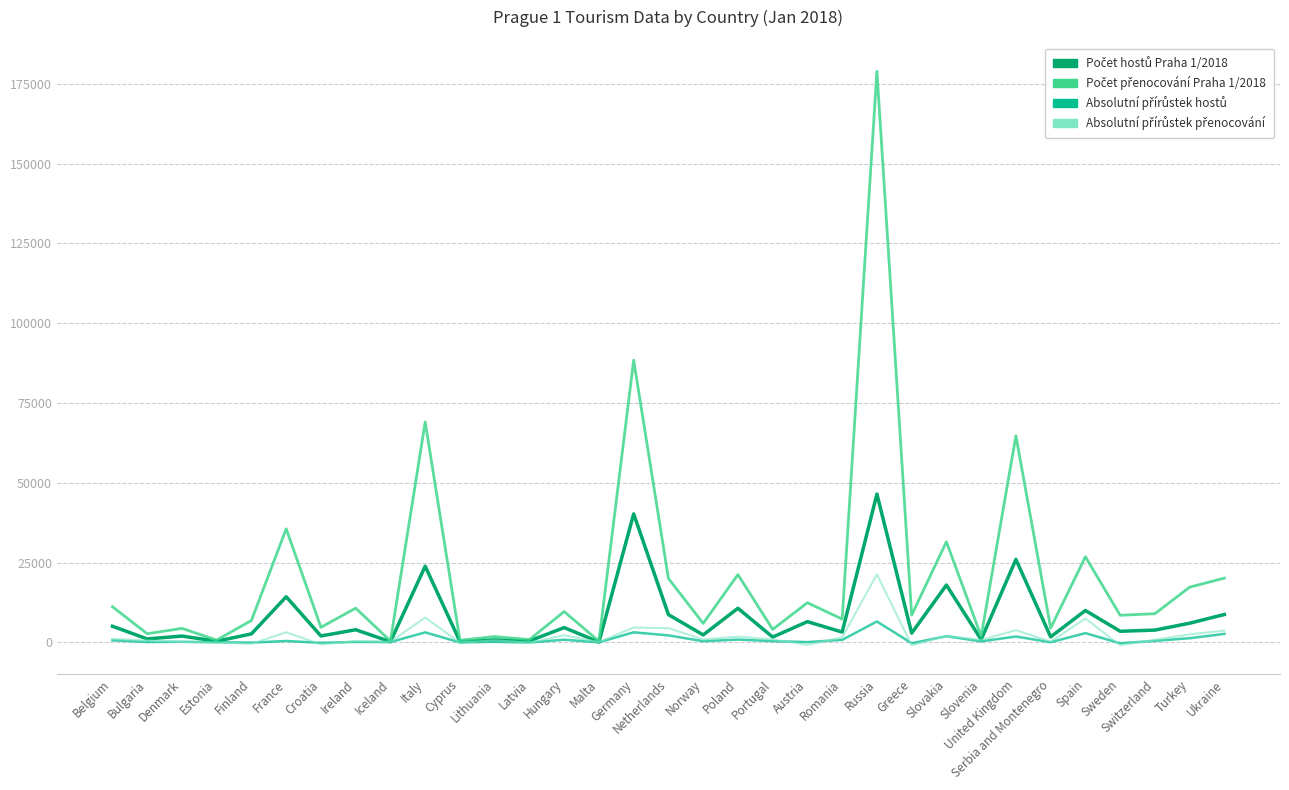

At which category is the sum across all series the highest?

Russia